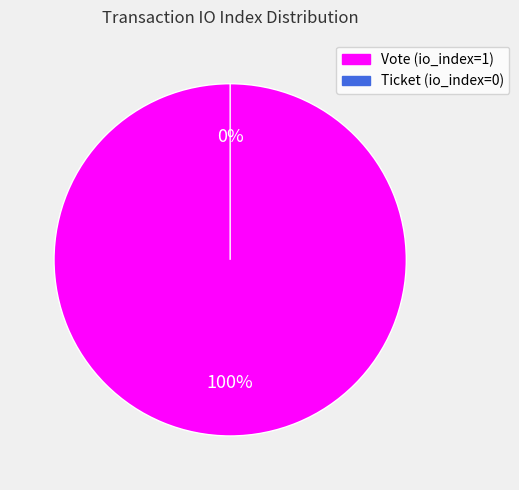

What is the change in value from Vote (io_index=1) to Ticket (io_index=0)?

-1